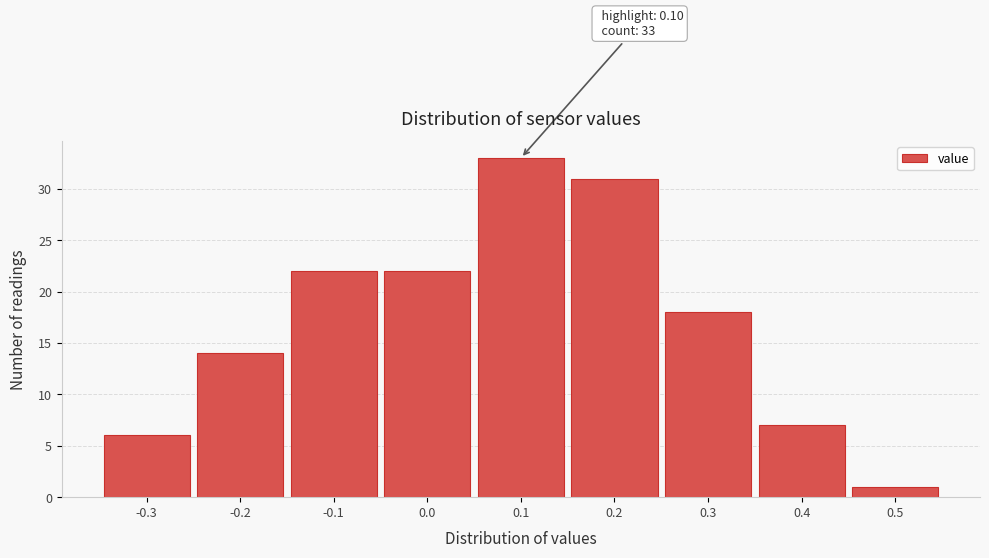

Over which range of the x-axis is the bar tallest?

0.05 to 0.15